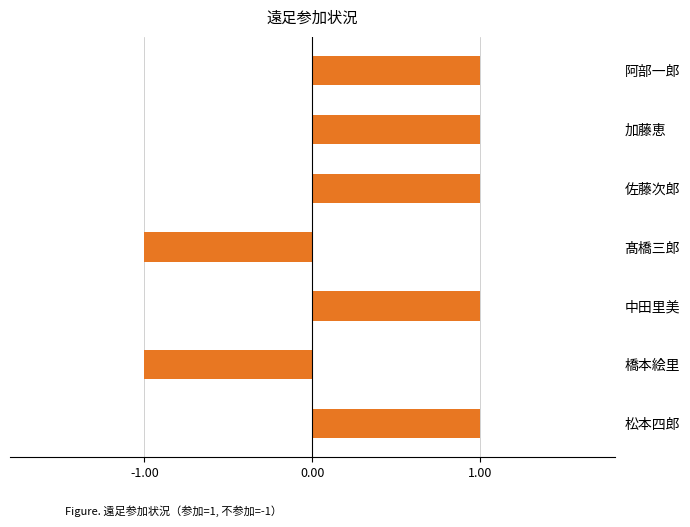

What is the ratio of the value at 加藤恵 to the value at 松本四郎?

1.0